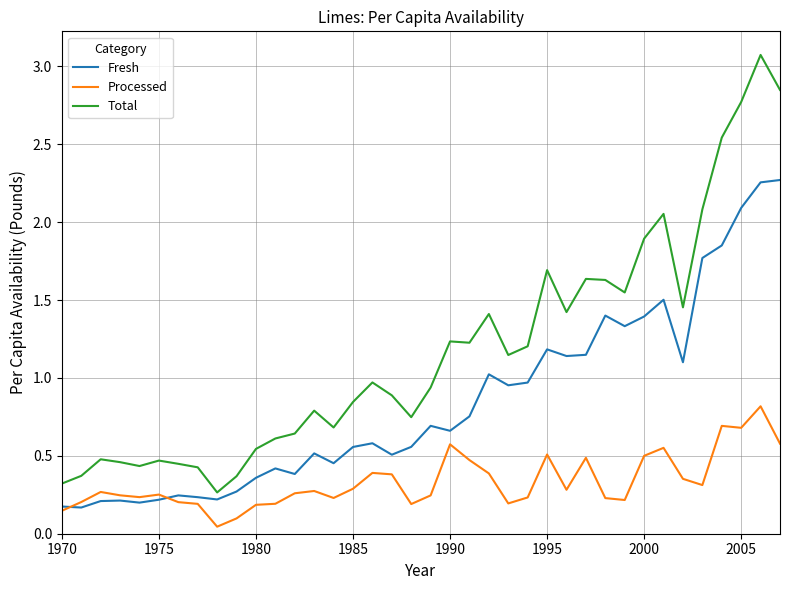

Rank the series by their maximum value, from highest to lowest.

Total, Fresh, Processed